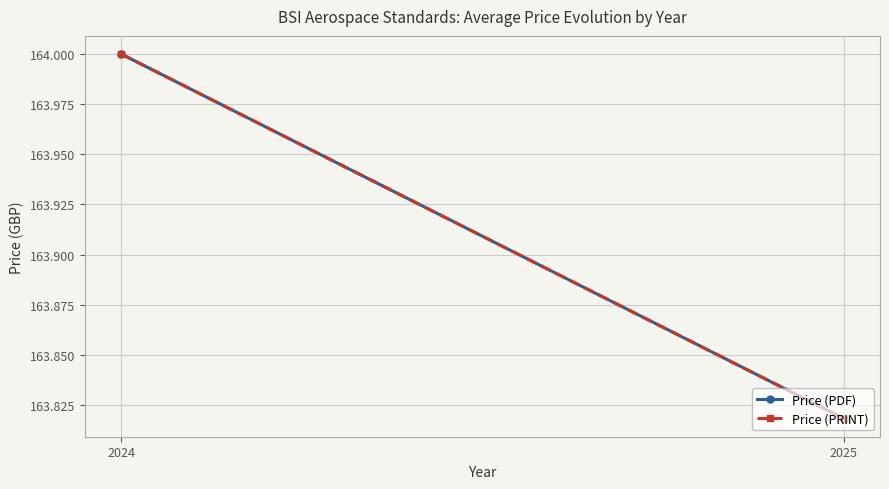

The value of Price (PDF) at 2024 is 164.0. True or false?

True